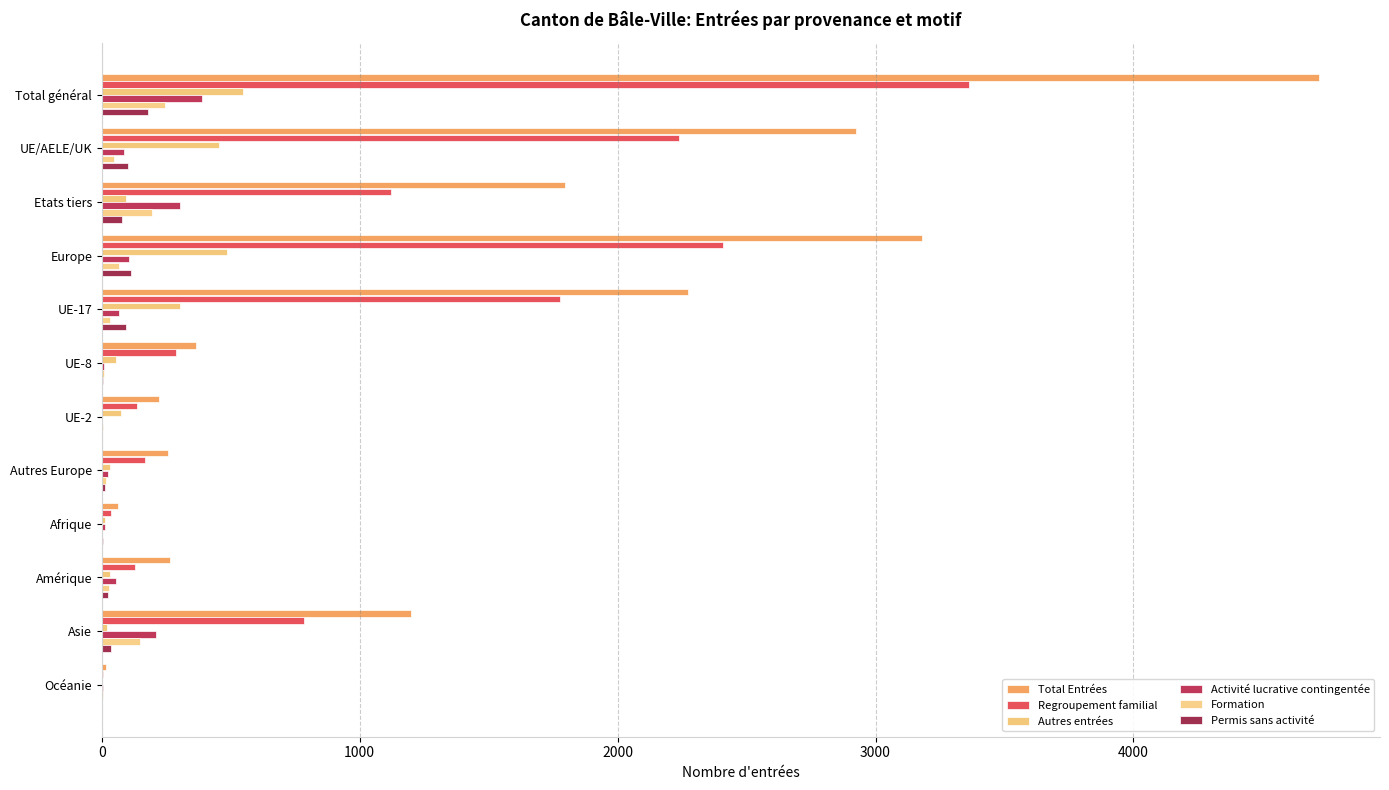

How many series are shown in this chart?

6